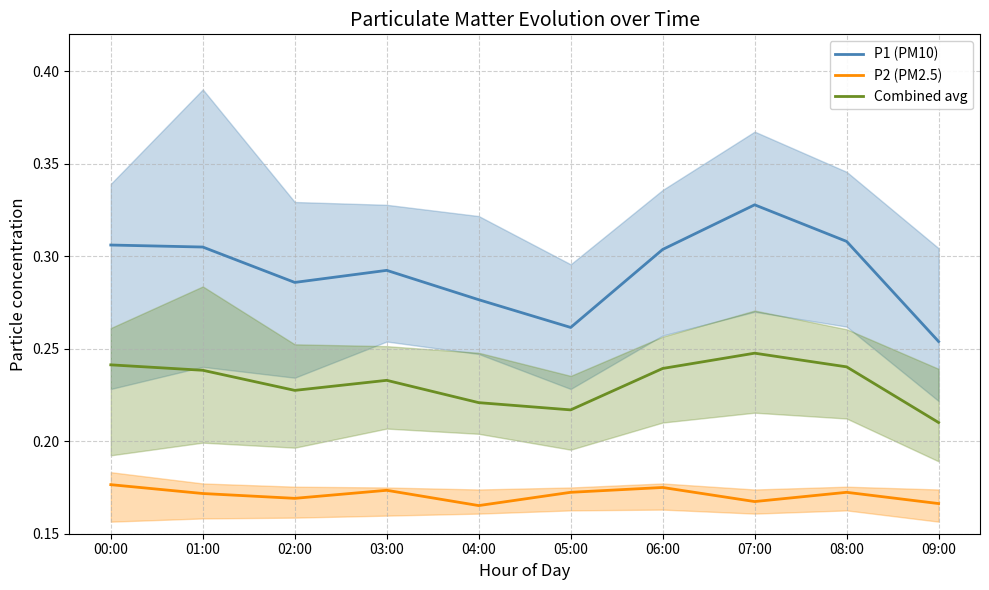

Between 00:00 and 07:00, which series saw the biggest shift?

P1 (PM10)